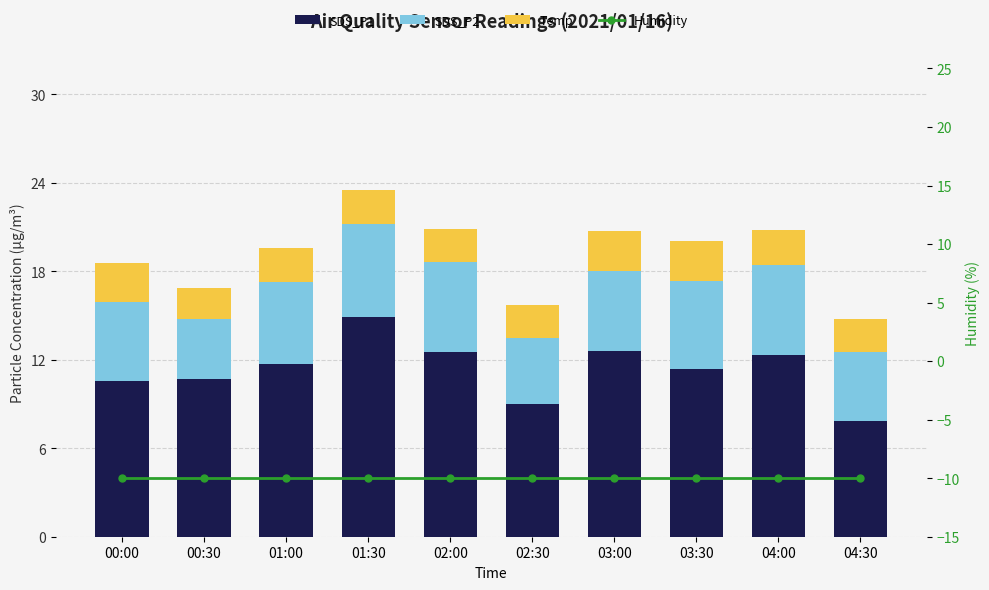

The Temp series shows 2.9 at 02:00. True or false?

False